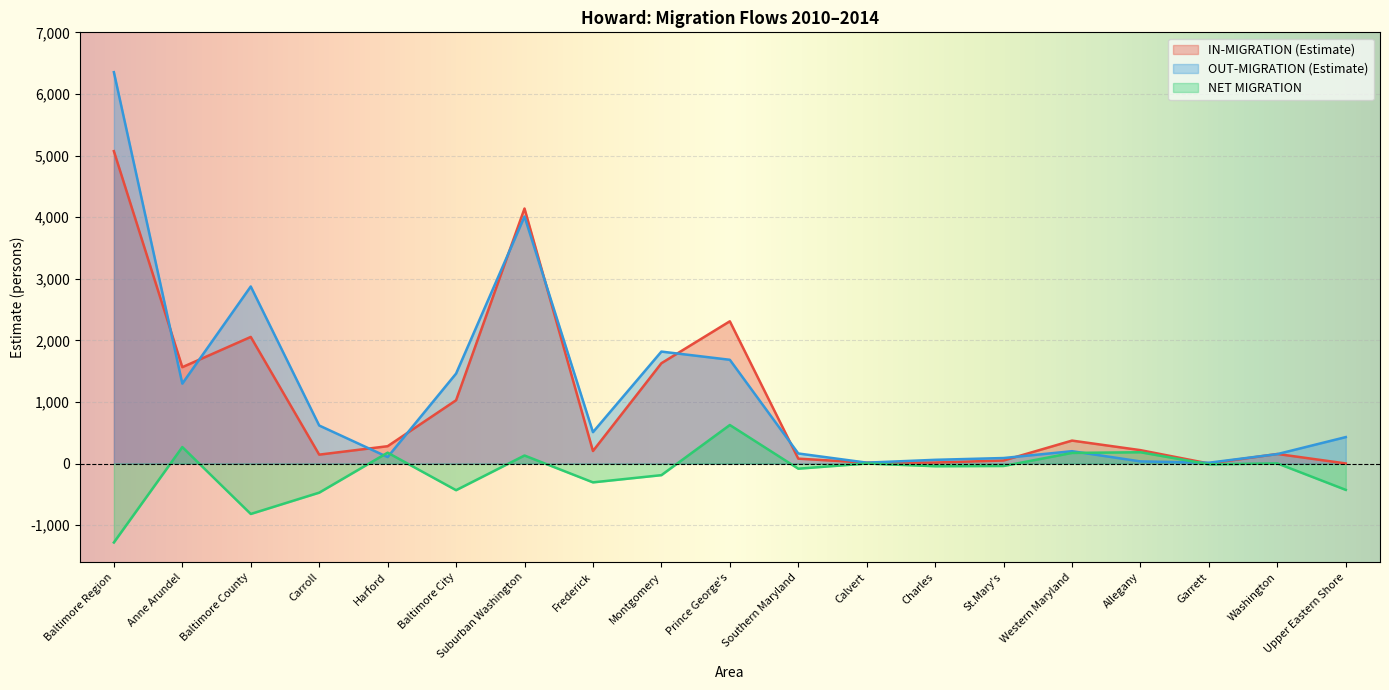

Where does the IN-MIGRATION (Estimate) series first go above 217?

Baltimore Region